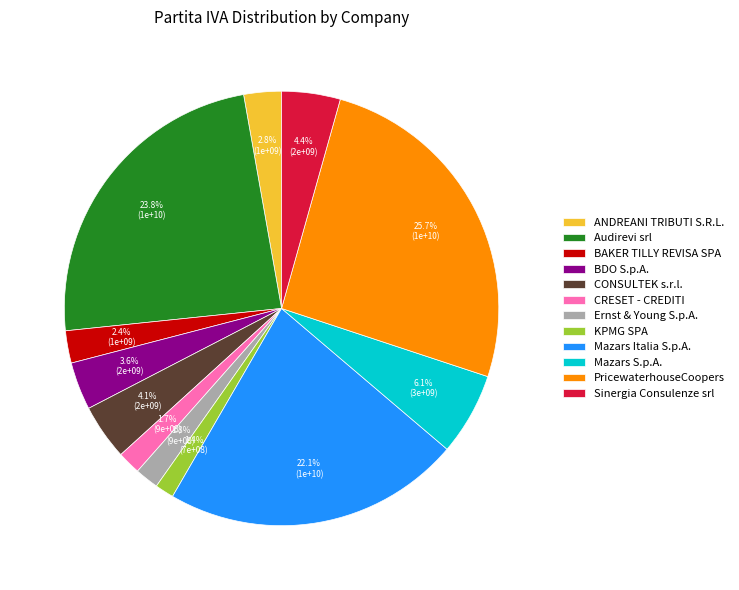

What is the ratio of the value at KPMG SPA to the value at CRESET - CREDITI?

0.8